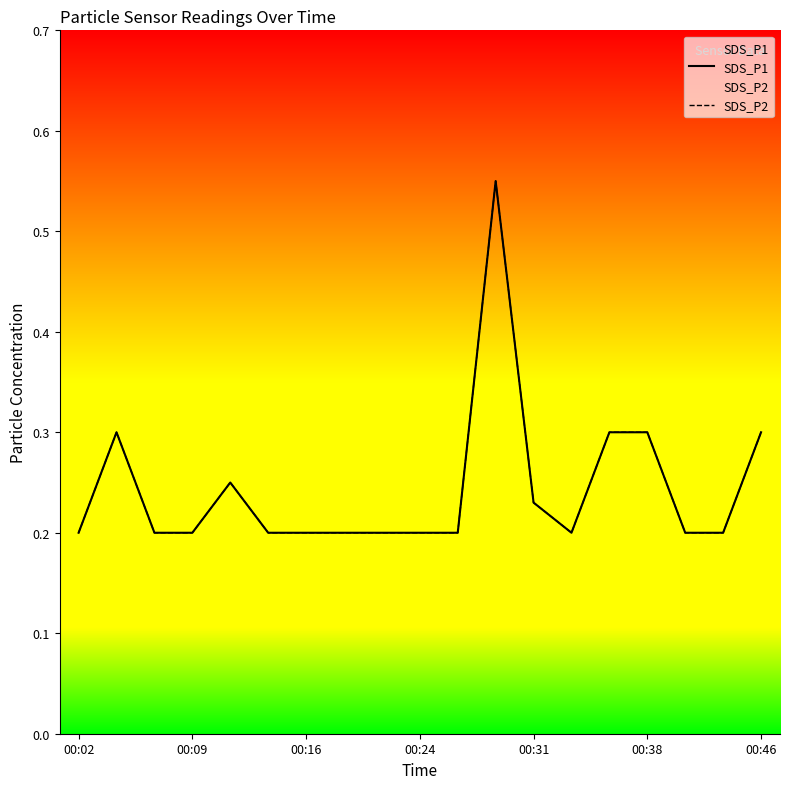

Does the chart display data point markers on the line(s)?

No